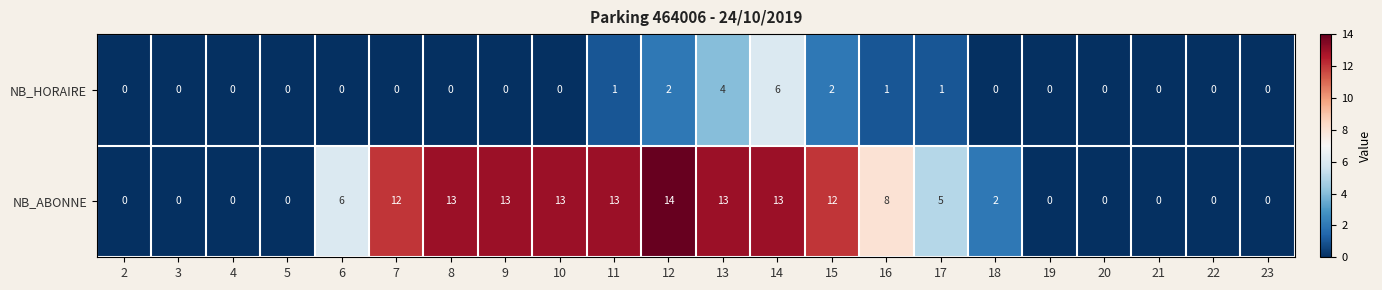

What value does the NB_ABONNE series have at 17, to the nearest 5?

5